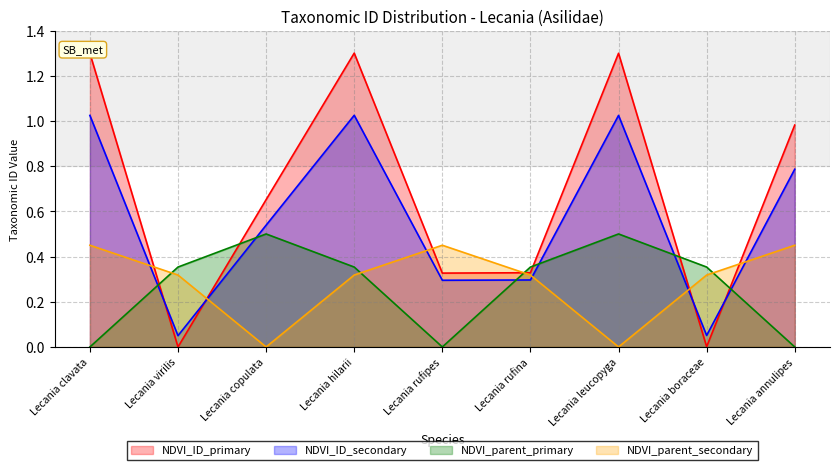

List the labels in order of value, largest first.

Lecania hilarii, Lecania leucopyga, Lecania clavata, Lecania annulipes, Lecania copulata, Lecania rufina, Lecania rufipes, Lecania boraceae, Lecania virilis